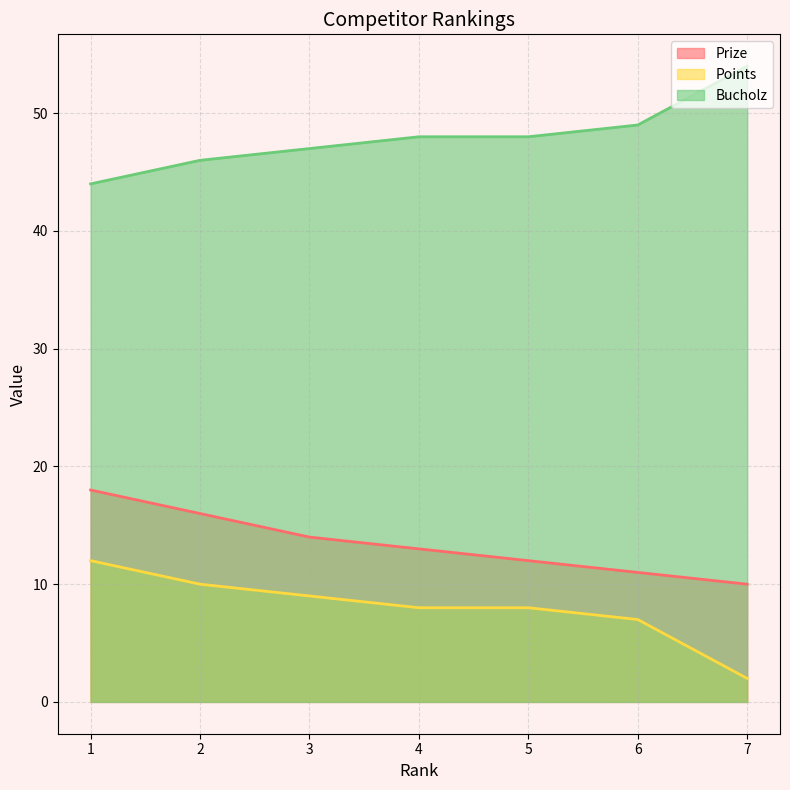

Which series has the widest spread of values?

Points